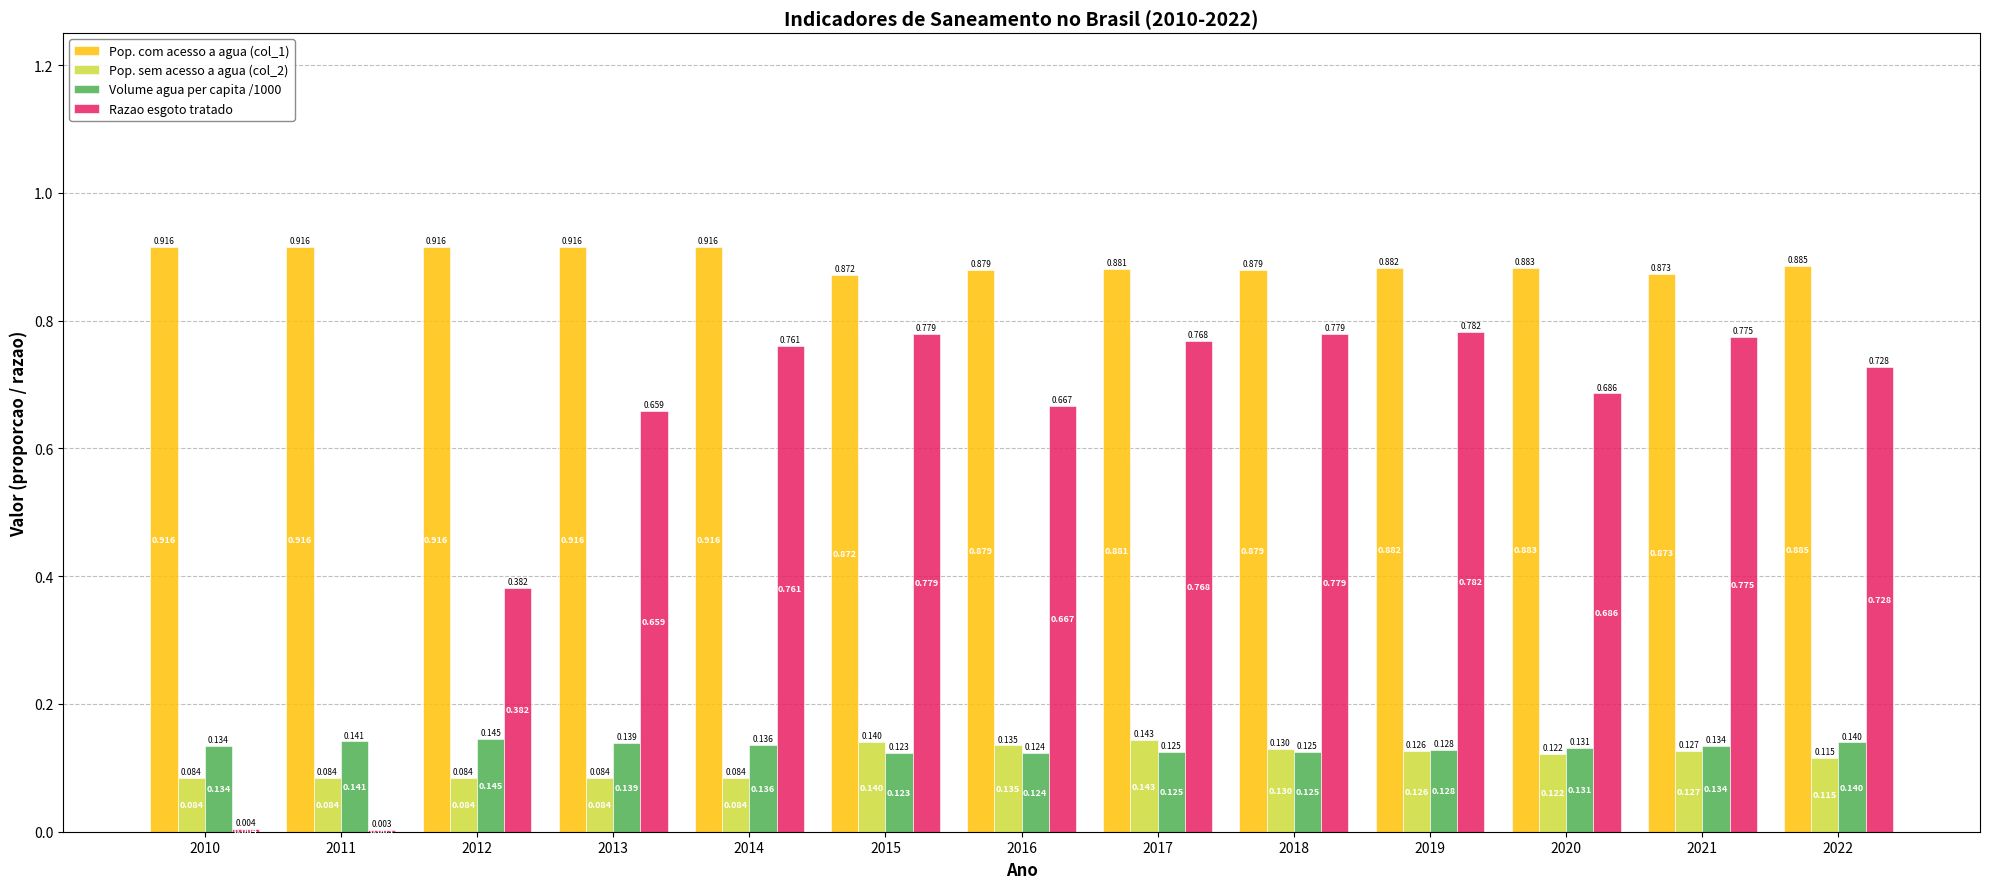

How many groups of bars are there?

13